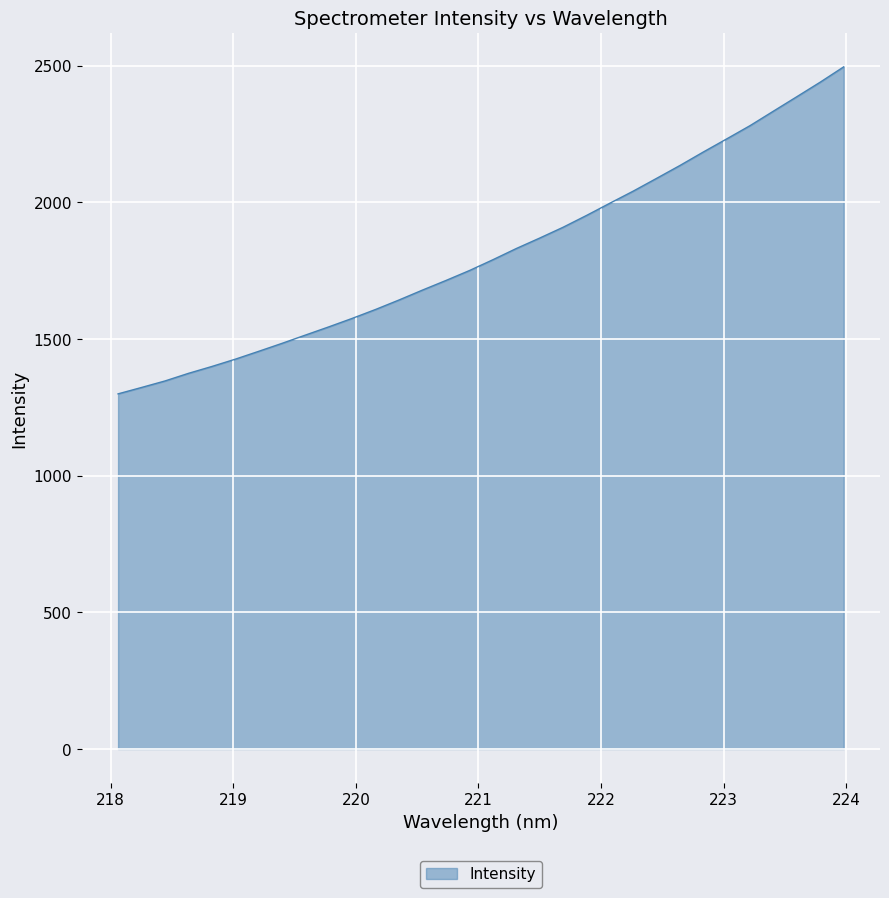

What is the maximum value shown in the chart?

2495.4